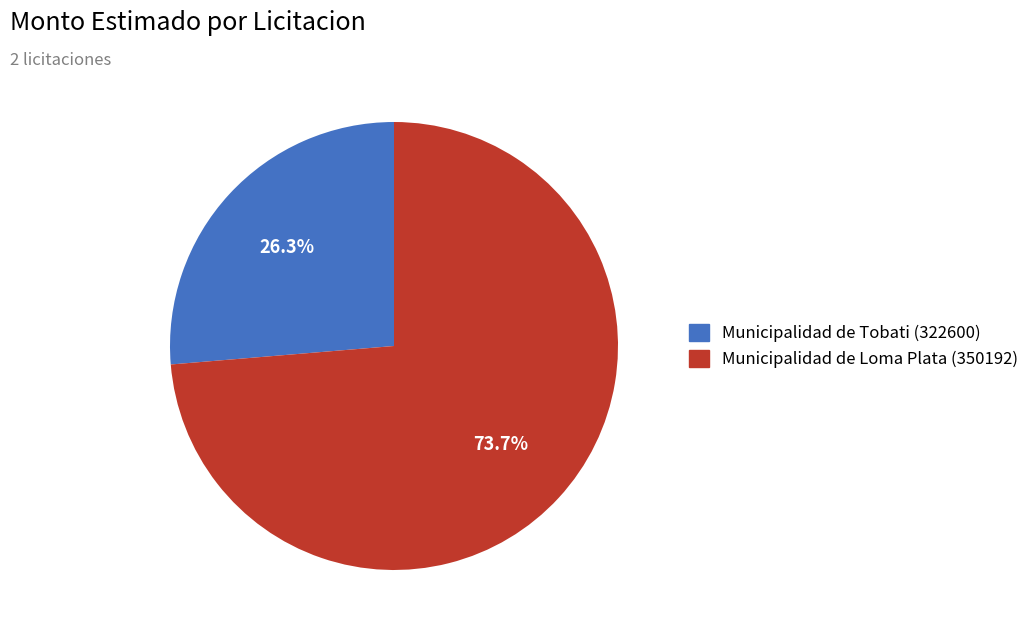

Which slice is the largest?

Municipalidad de Loma Plata (350192)